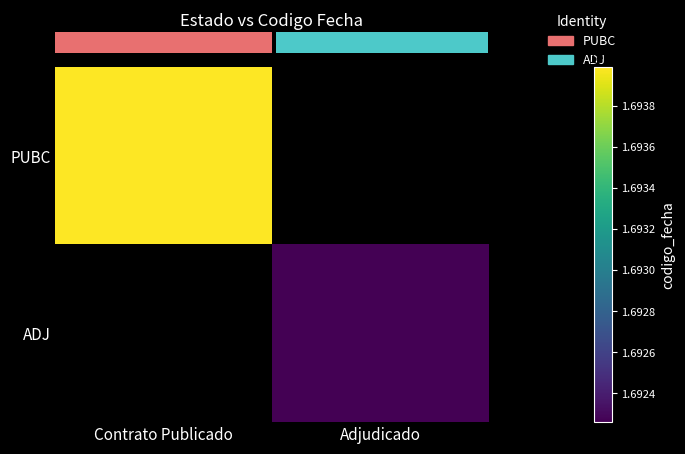

Between Adjudicado and Contrato Publicado, which is larger?

Contrato Publicado